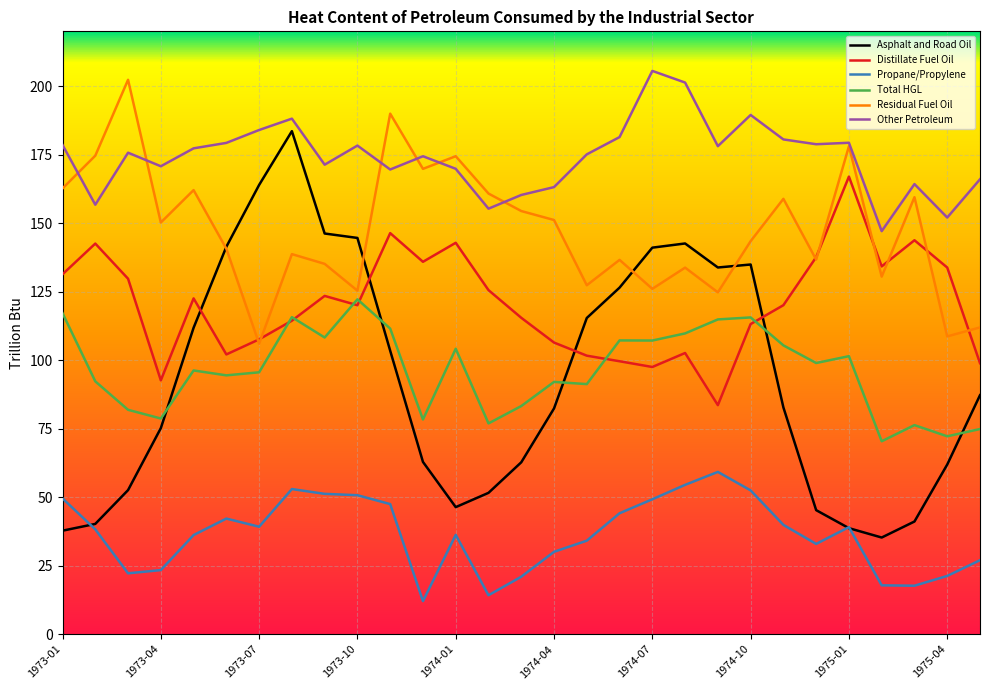

Which series has the widest spread of values?

Asphalt and Road Oil